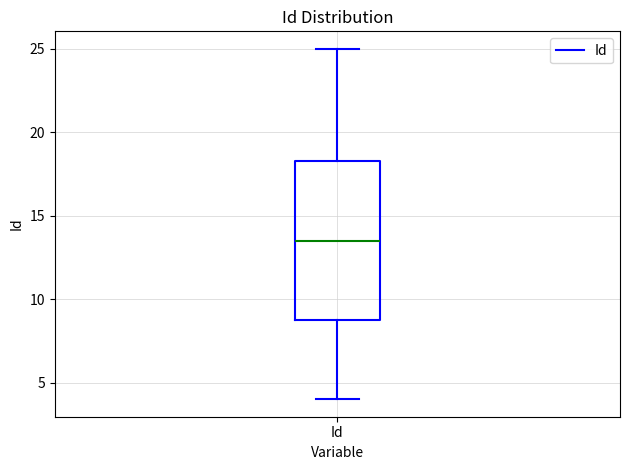

Where is the lower edge of the box for Id on the y-axis? The values are not printed on the chart, so give them approximately, as read against the axis.

9.0